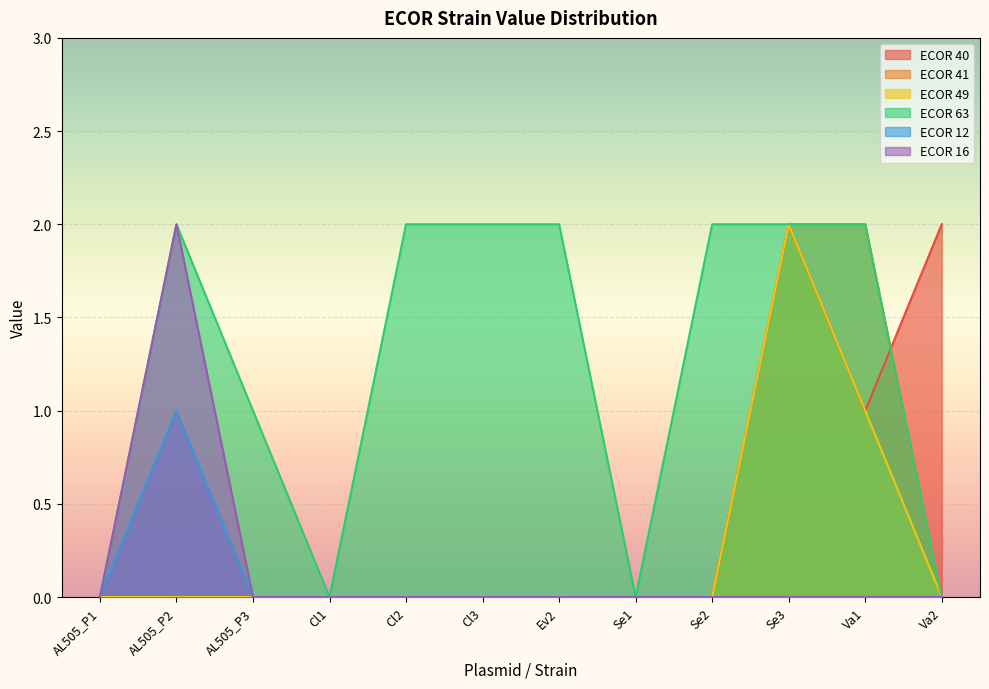

In ECOR 63, how many points are lower than both neighbors (excluding endpoints)?

2